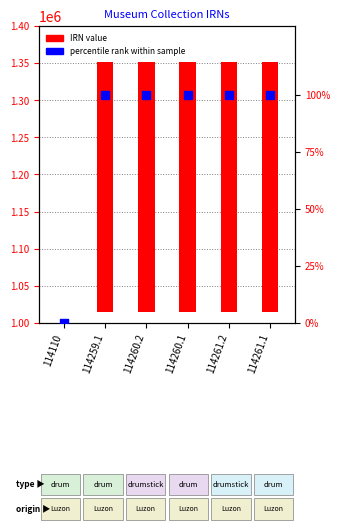

What are all the series names shown in the legend?

IRN value, percentile rank within sample